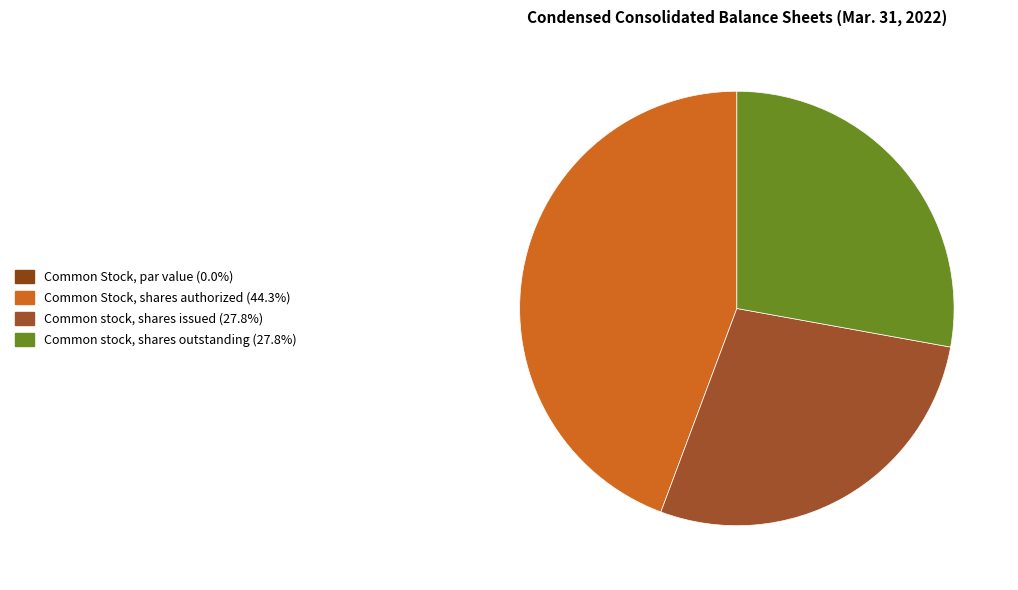

How many slices are in this pie chart?

4